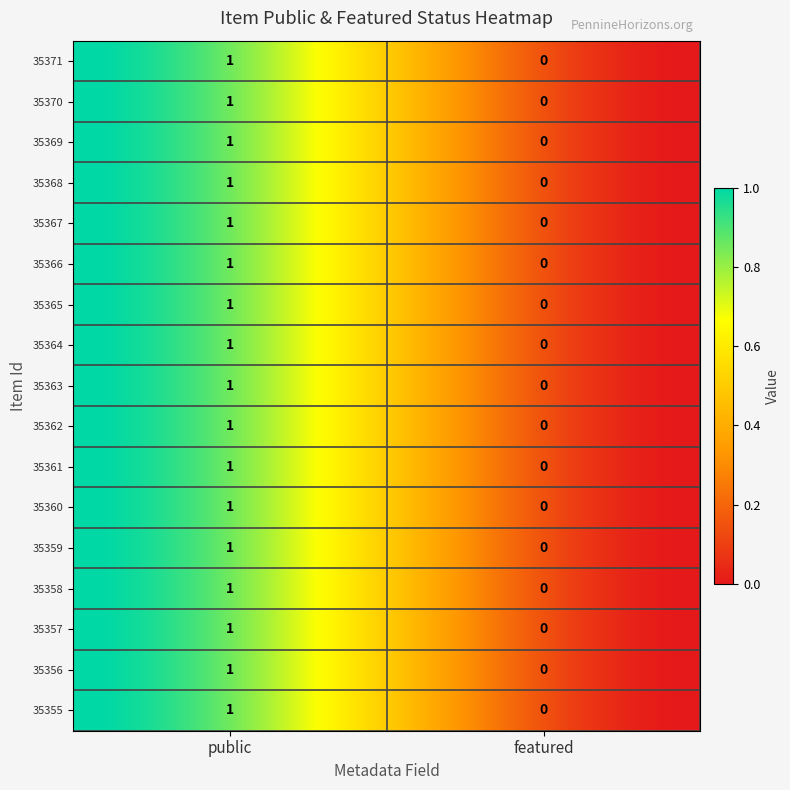

Reading left to right, extract all data points from this chart.

35371: 1	0
35370: 1	0
35369: 1	0
35368: 1	0
35367: 1	0
35366: 1	0
35365: 1	0
35364: 1	0
35363: 1	0
35362: 1	0
35361: 1	0
35360: 1	0
35359: 1	0
35358: 1	0
35357: 1	0
35356: 1	0
35355: 1	0